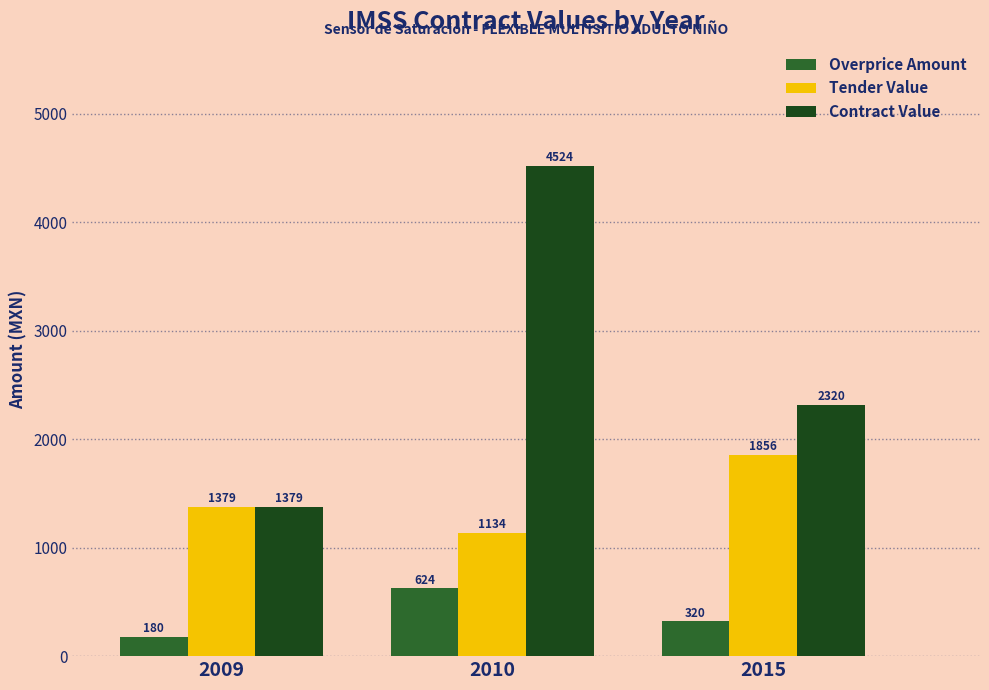

Between 2009 and 2010, which series saw the biggest shift?

Contract Value